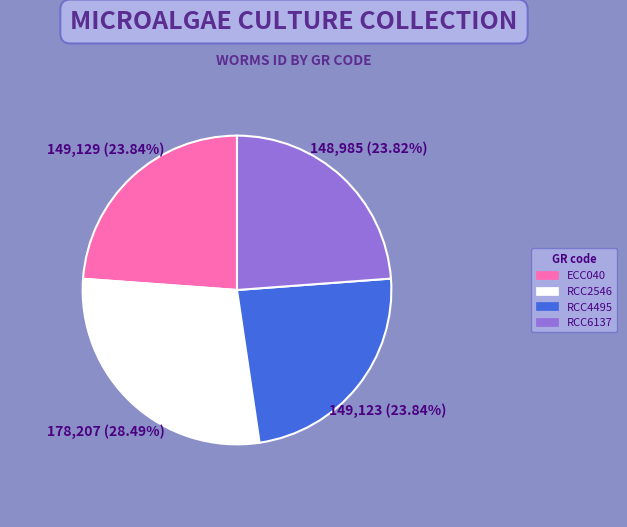

To the nearest percent, what is the combined percentage of RCC6137 and RCC2546?

52%